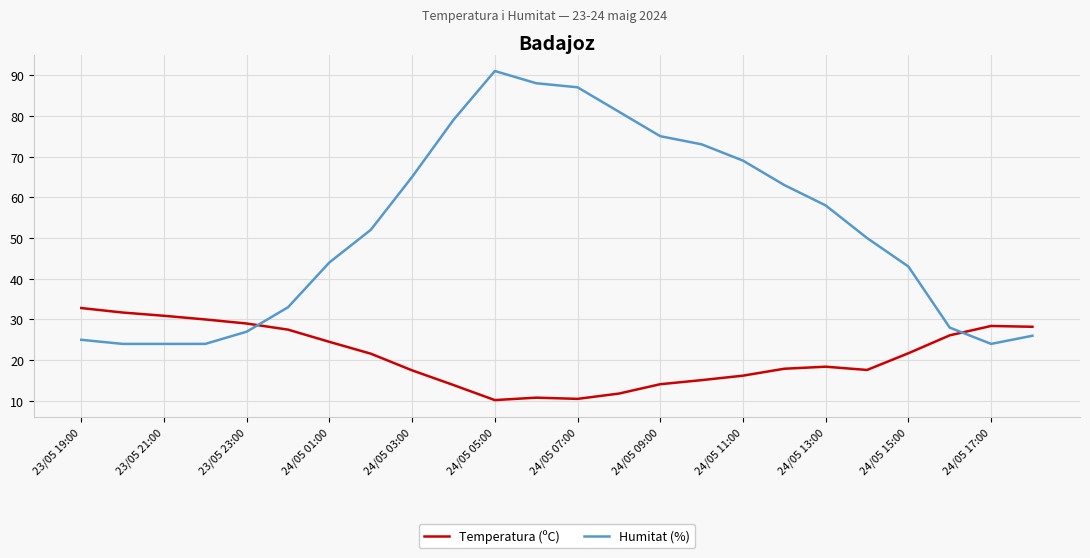

What is the minimum value for Temperatura (ºC)?

10.2